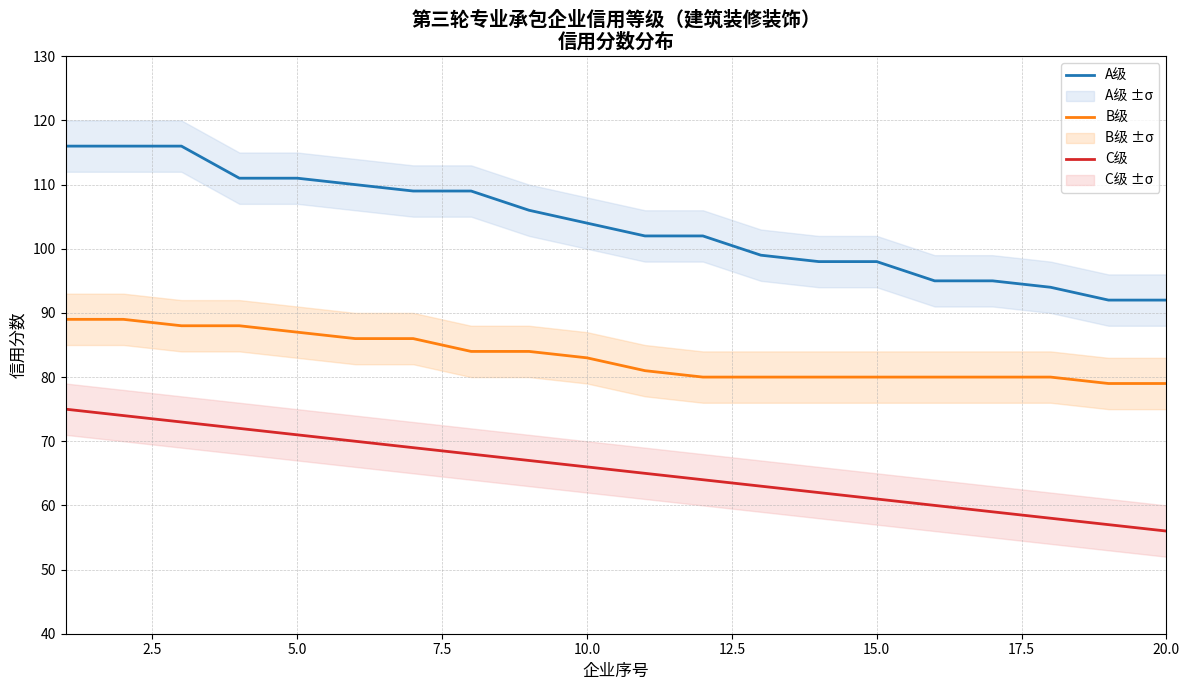

What is the sum of all C级 values?

1310